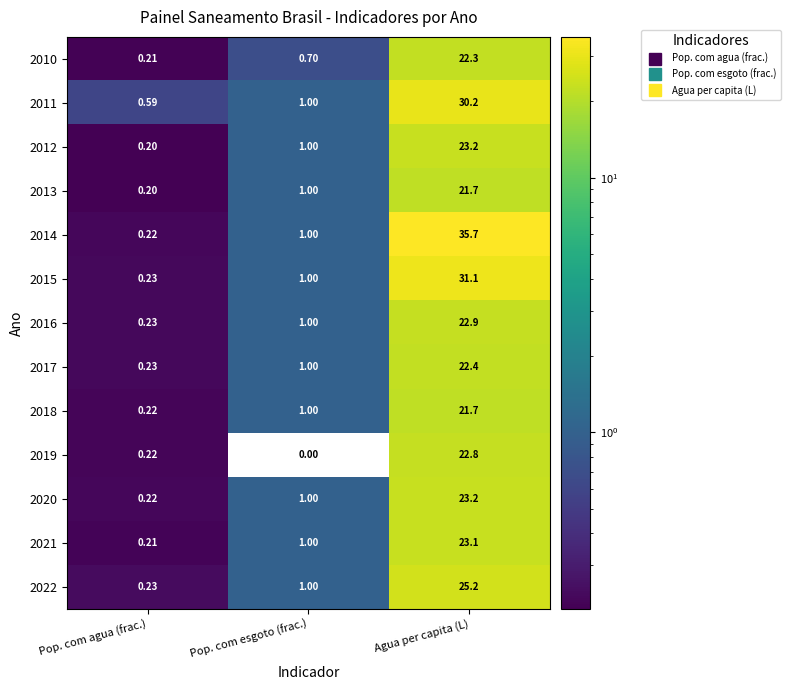

Where is 2021 nearest to the value 11?

Pop. com esgoto (frac.)